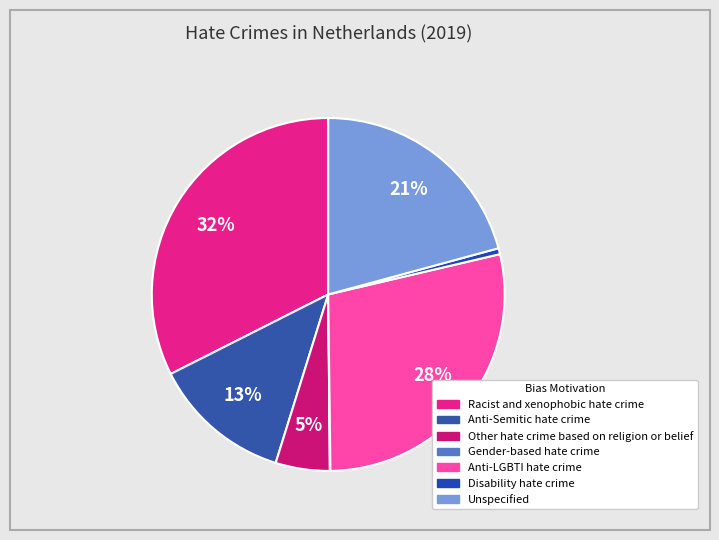

Does Racist and xenophobic hate crime account for over 50% of the chart?

No